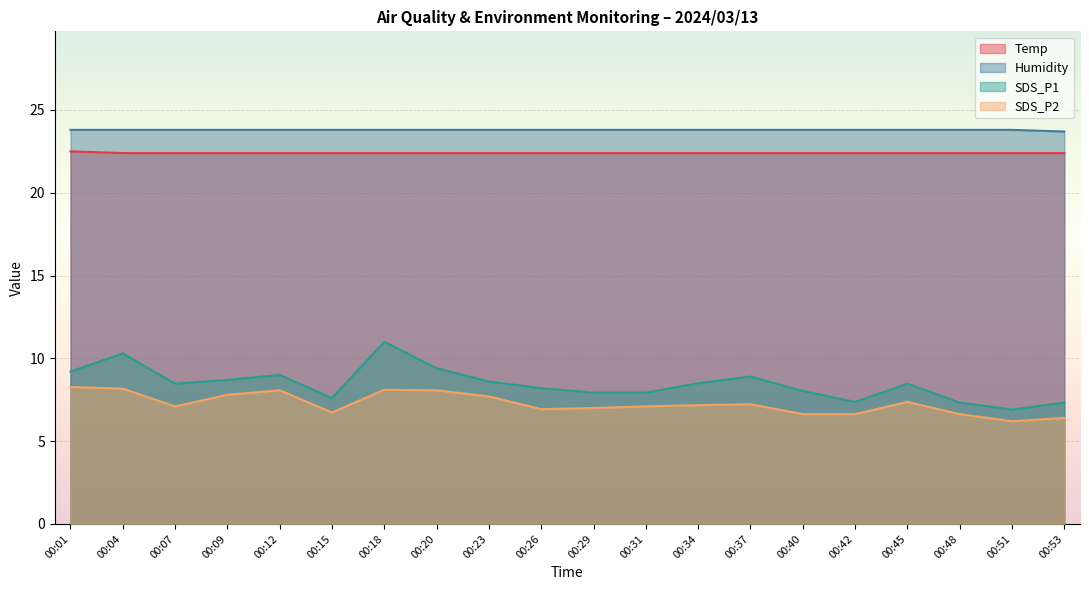

How many lines are shown in the chart?

4